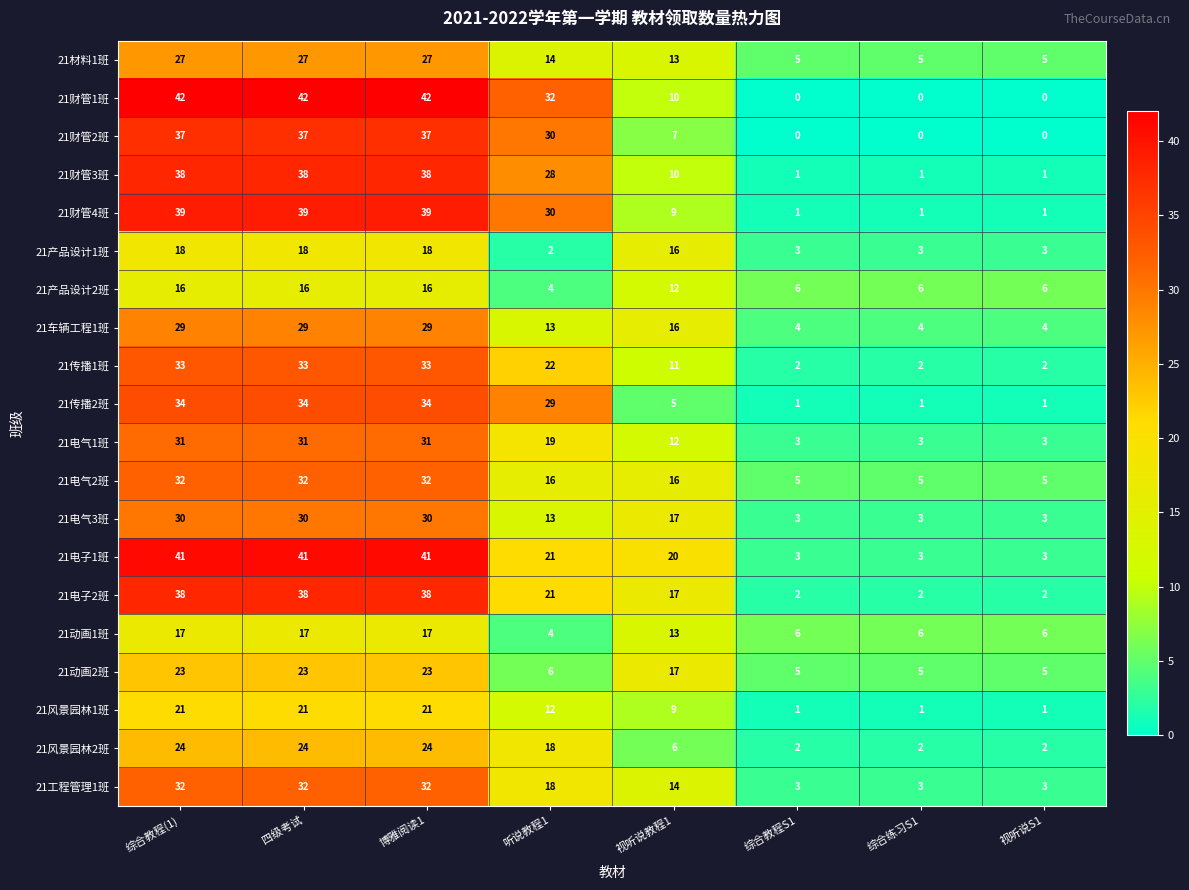

Between 综合教程(1) and 综合教程S1, which series saw the biggest shift?

21财管1班